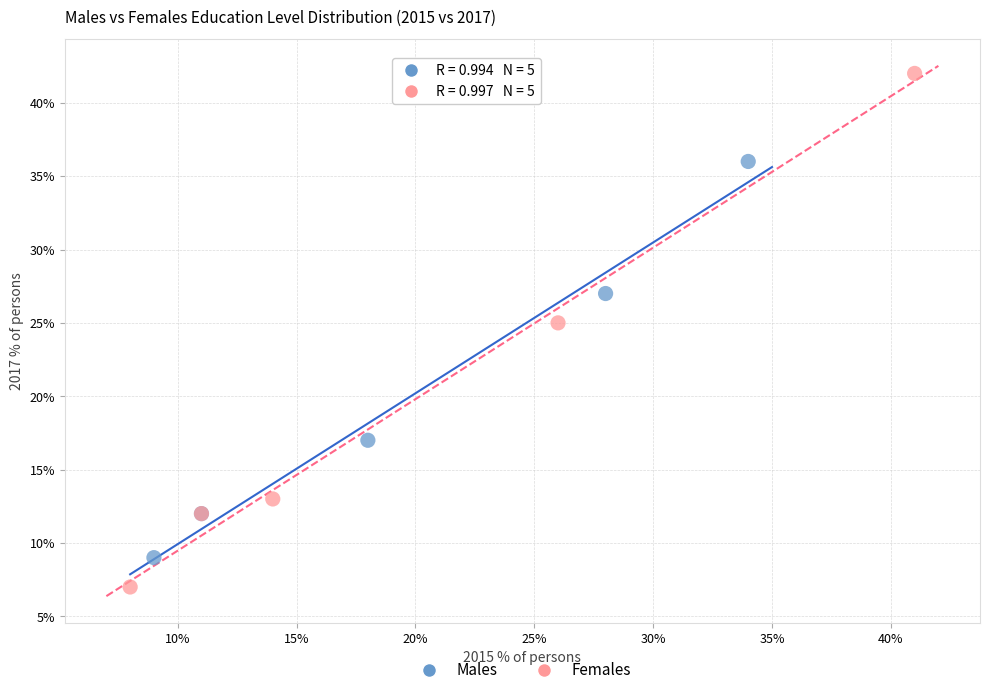

Which series contains the lowest Y value?

Females